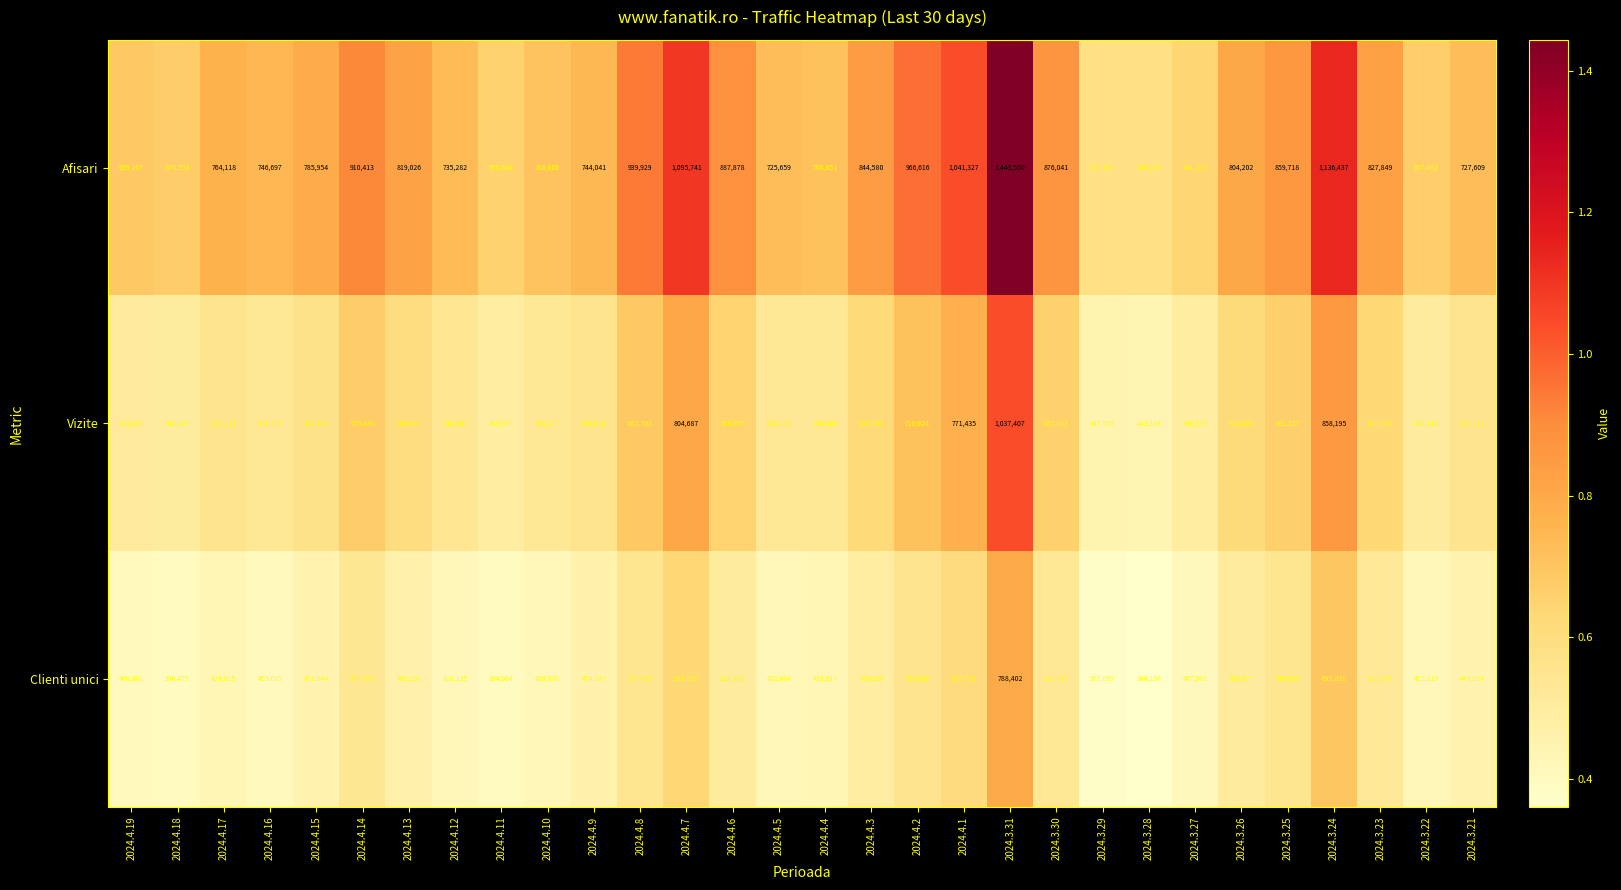

Rank the series at 2024.4.7 from lowest to highest value.

Clienti unici, Vizite, Afisari